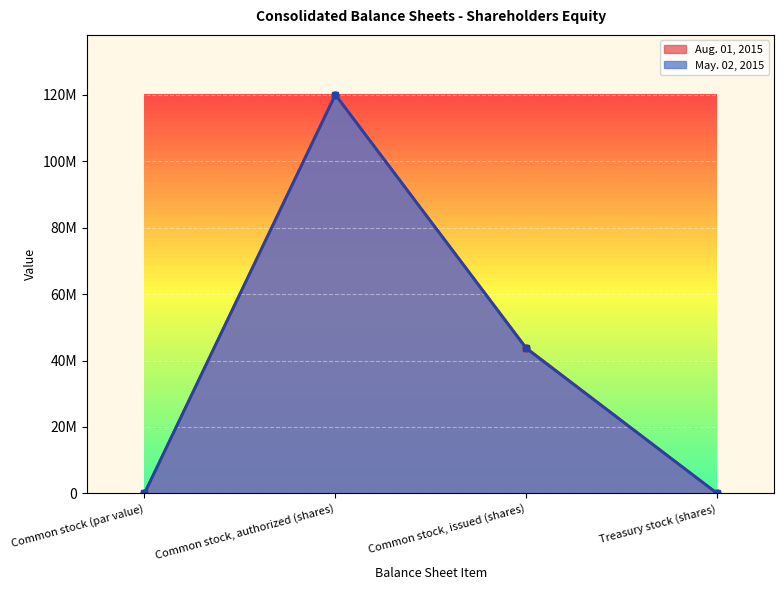

At which label is May. 02, 2015 closest to 60000000?

Common stock, issued (shares)